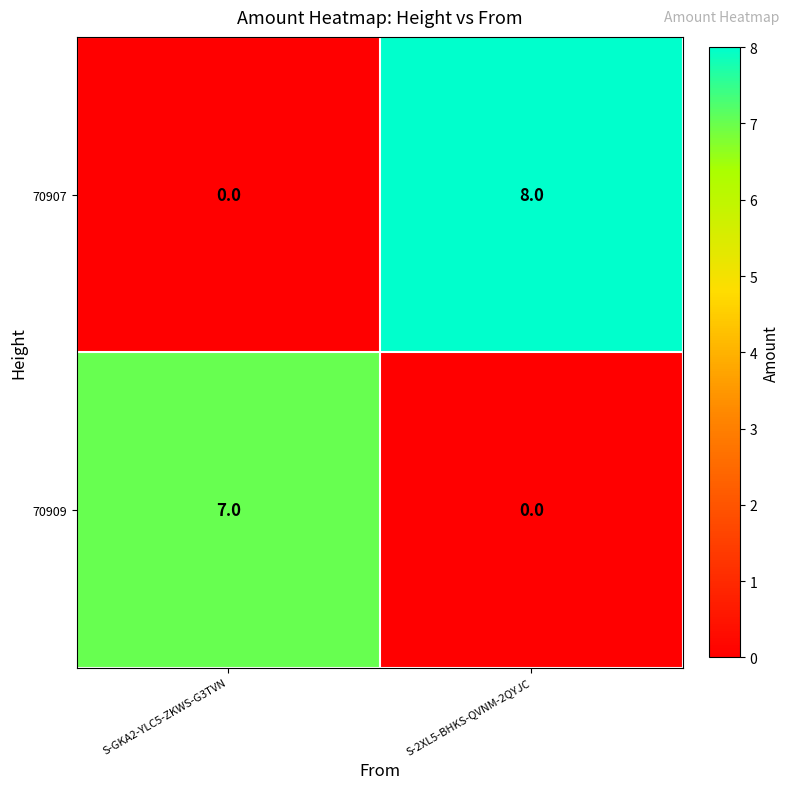

Read the 70907 value at S-2XL5-BHKS-QVNM-2QYJC.

8